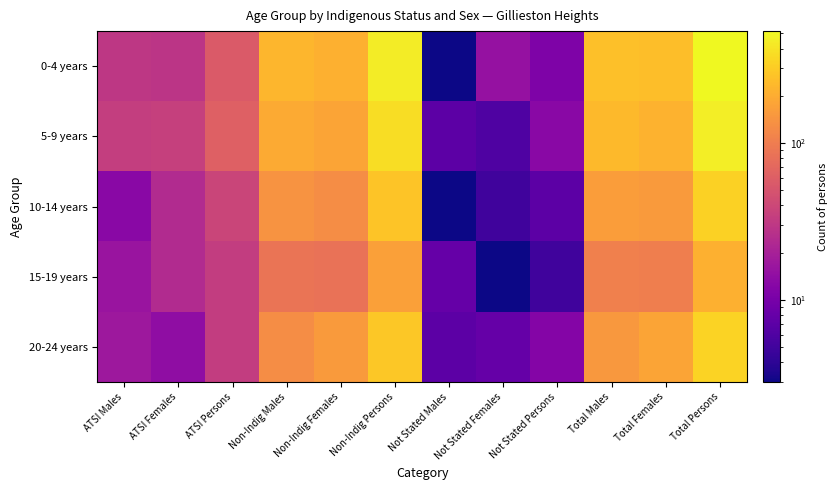

Between Non-Indig Females and Not Stated Females, which is larger?

Non-Indig Females